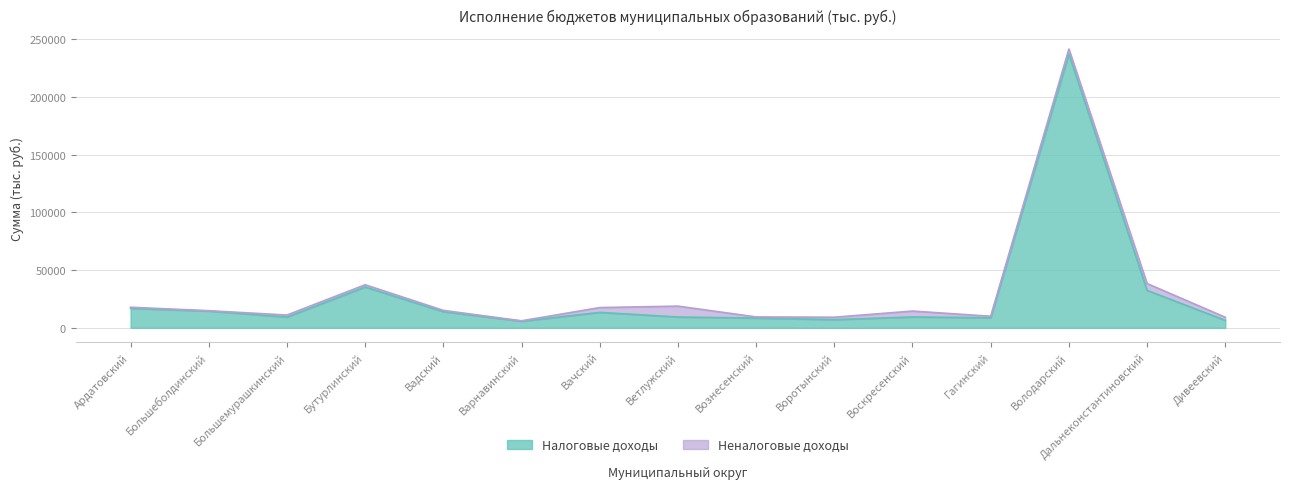

What is the difference between the second highest and second lowest values?

28914.3